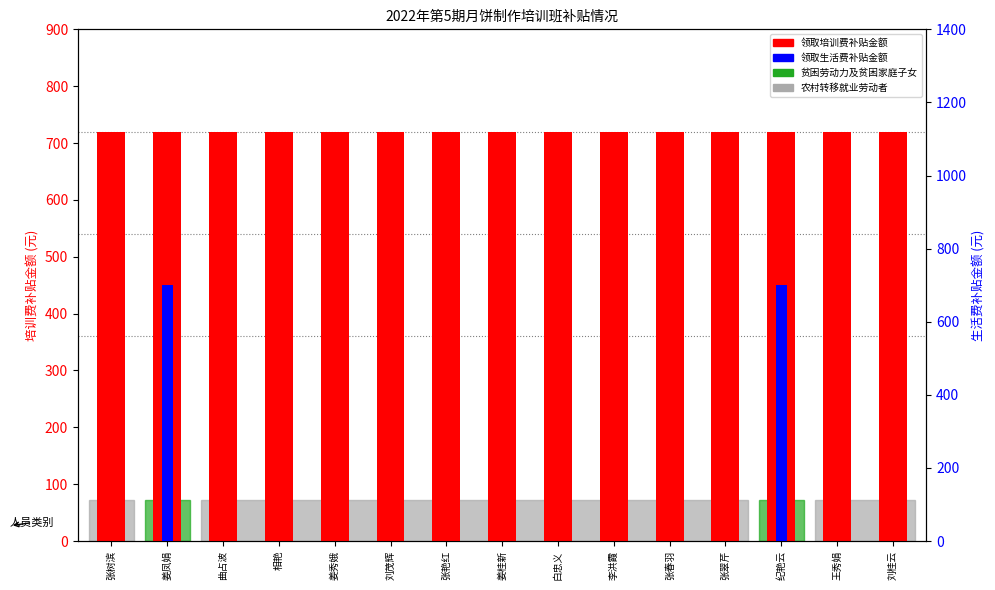

Is the value of 领取生活费补贴金额 at 李洪霞 greater than the value of 领取培训费补贴金额 at 姜凤娟?

No